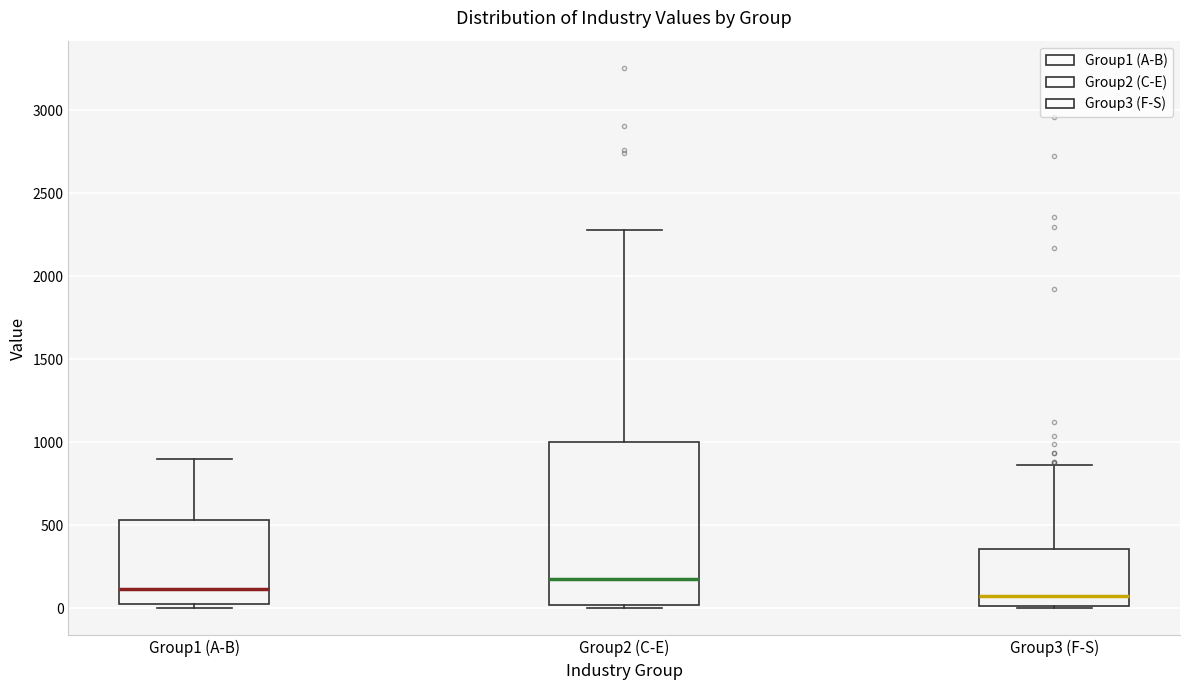

Reading left to right, transcribe this box plot: for each box, give where its median line is, the range the box spans, and where its two whiskers end, as read against the y-axis. The values are not printed on the chart, so give them approximately, as read against the axis.

Group1 (A-B): median 100, box 50 to 550, whiskers 0 to 900
Group2 (C-E): median 150, box 0 to 1000, whiskers 0 (just below the box's lower edge) to 2300
Group3 (F-S): median 50, box 0 to 350, whiskers 0 to 850